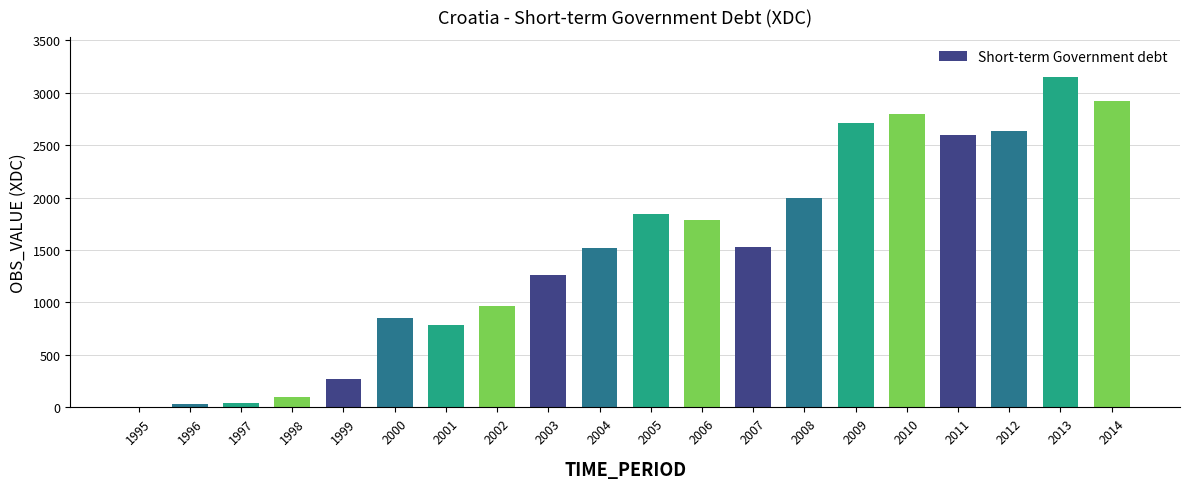

What is the sum of the values at 2000 and 2014?

3771.2